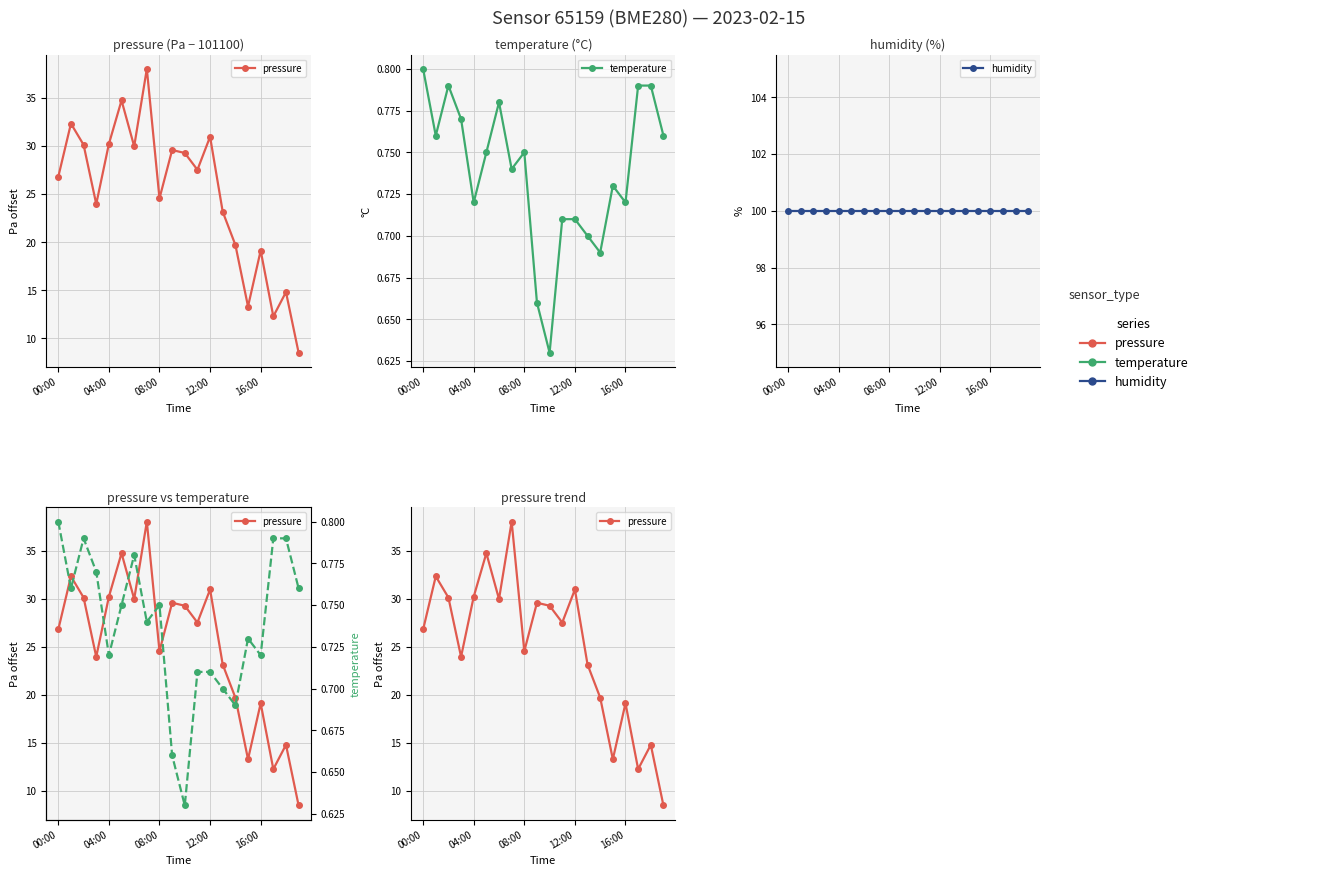

What position from the right is 18?

2